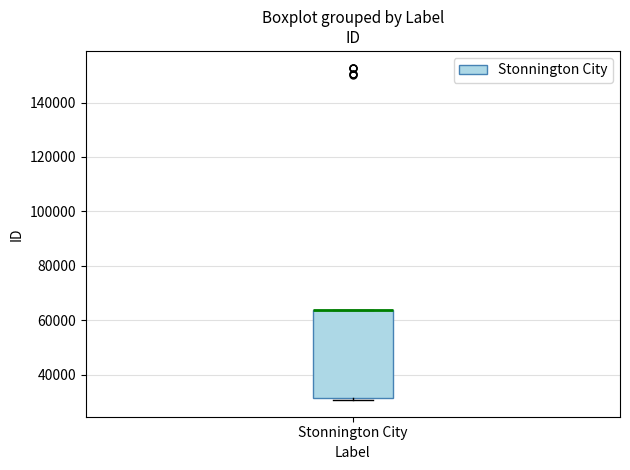

Transcribe this box plot: give where the median line is, the range the box spans, and where the two whiskers end, as read against the y-axis. The values are not printed on the chart, so give them approximately, as read against the axis.

median 64000 (drawn on the box's upper edge), box 32000 to 64000, whiskers 30000 to 64000